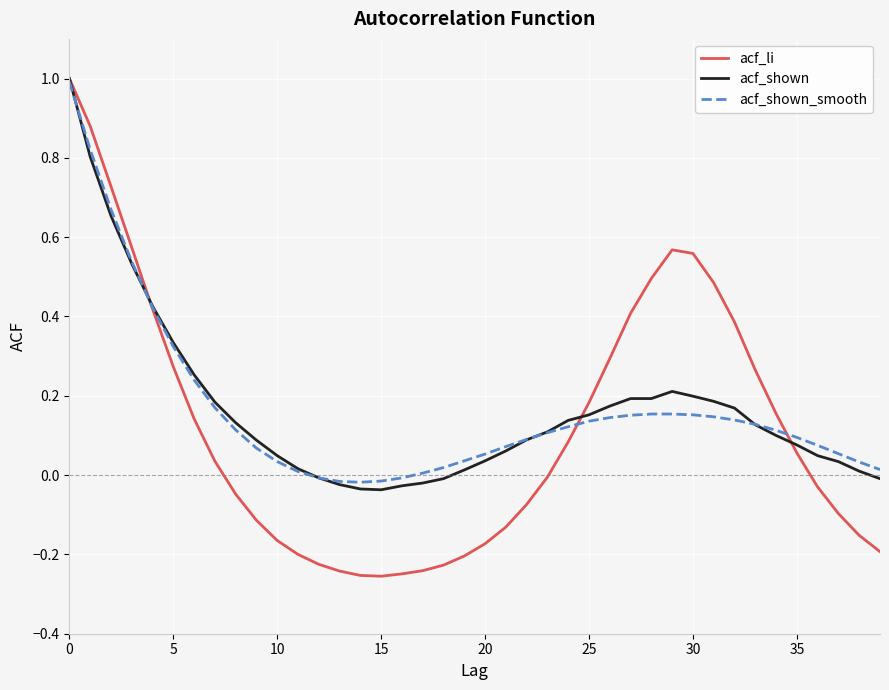

What is the difference between the second highest and minimum values in the acf_li series?

1.1